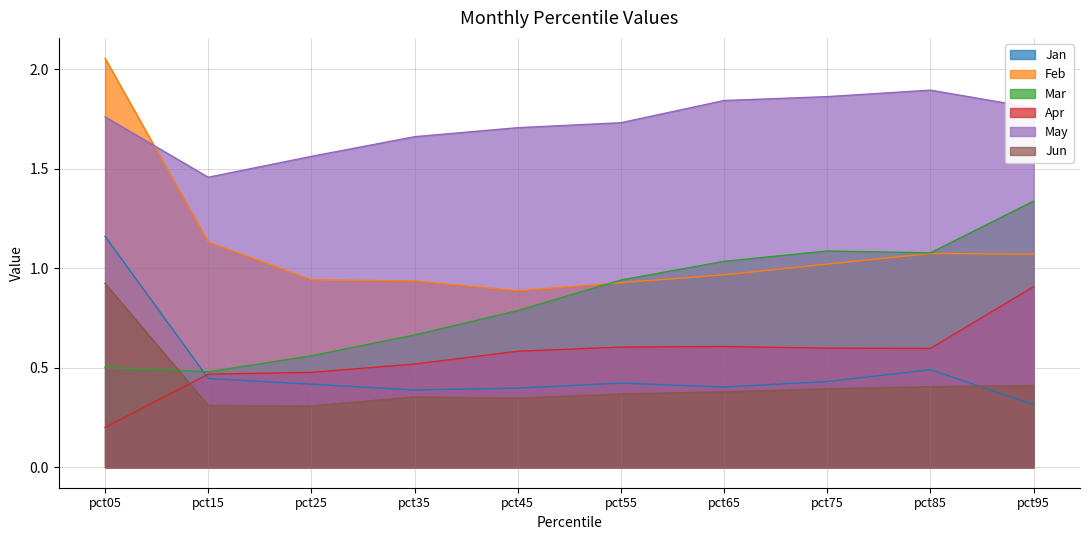

Which series has the largest range (max minus min)?

Feb